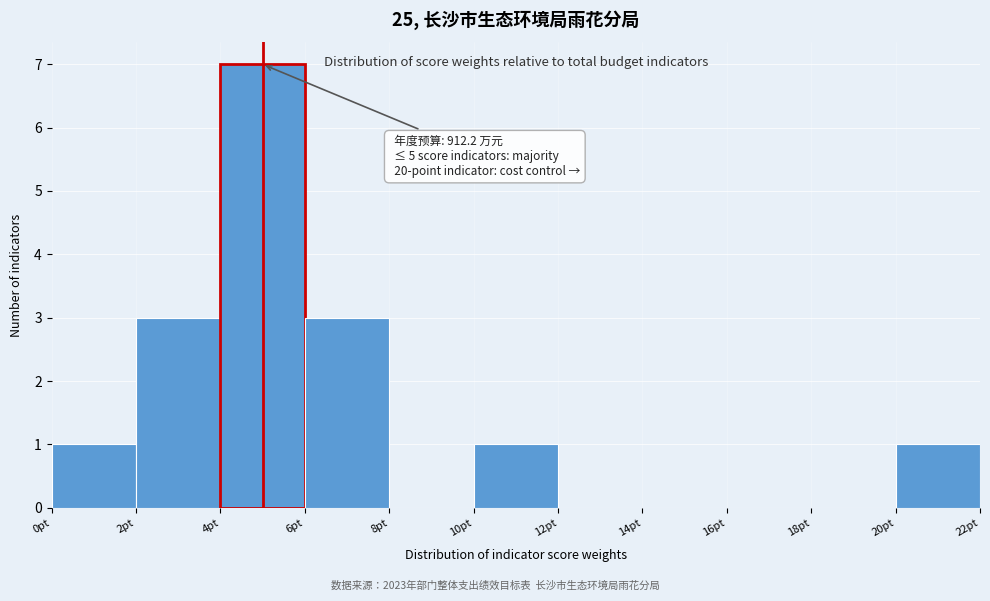

Which range on the x-axis has the tallest bar?

4 to 6